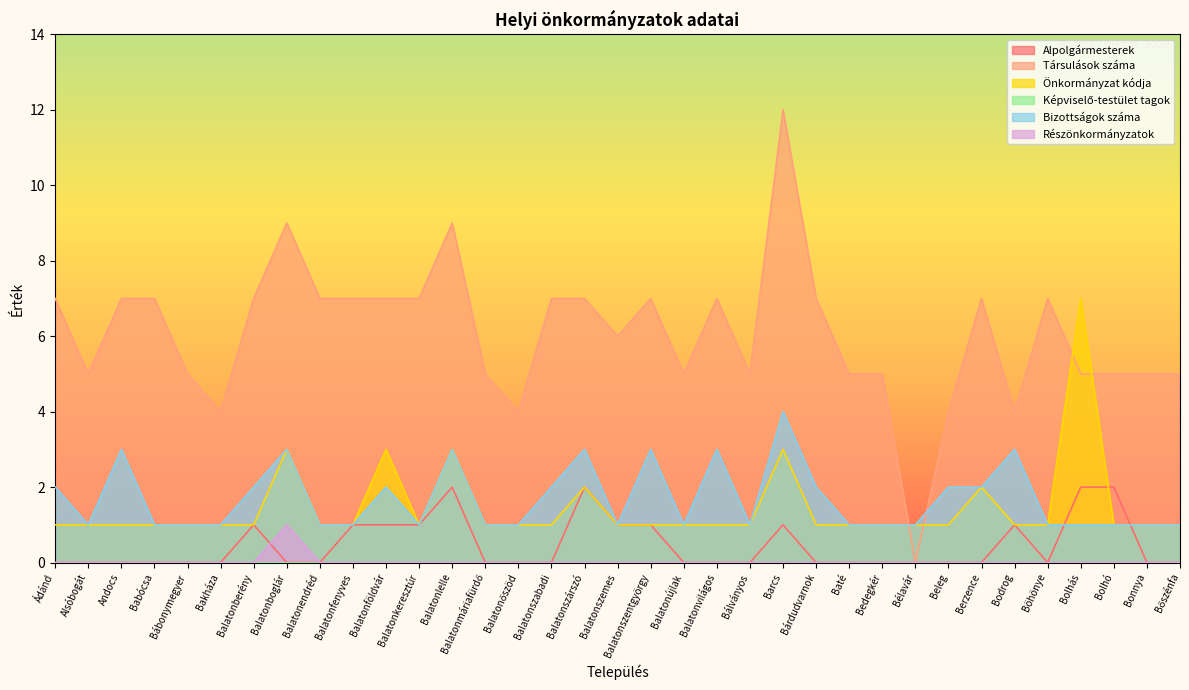

True or false: Részönkormányzatok and Társulások száma cross at least once.

False